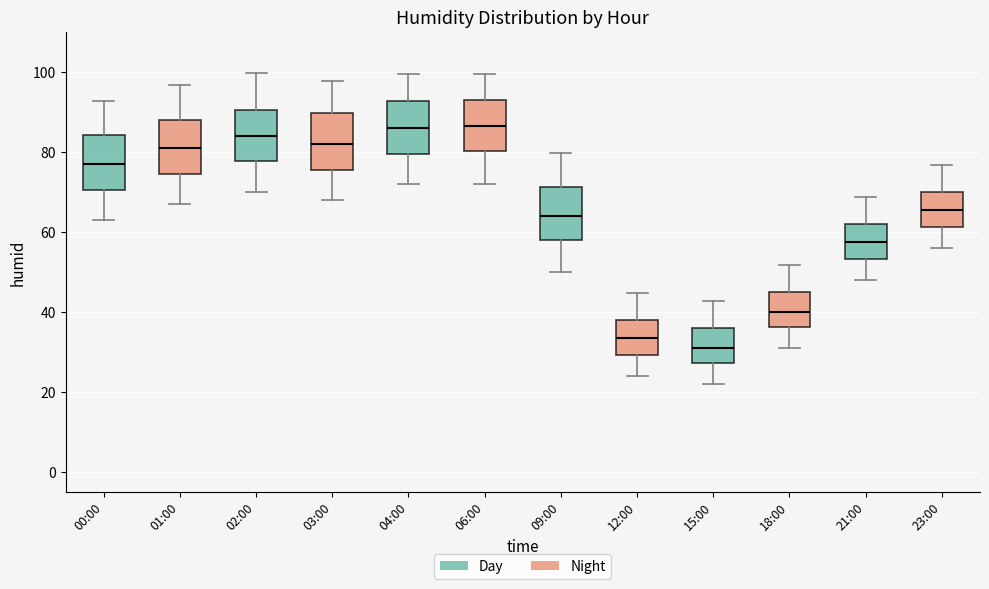

Where does the lower whisker of the box for 01:00 end on the y-axis? The values are not printed on the chart, so give them approximately, as read against the axis.

66